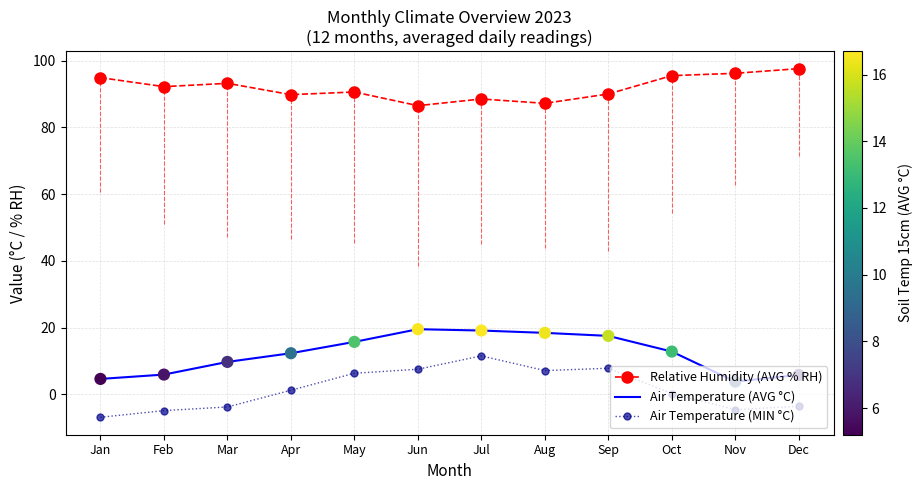

What are all the series names shown in the legend?

Relative Humidity (AVG % RH), Air Temperature (AVG °C), Air Temperature (MIN °C)